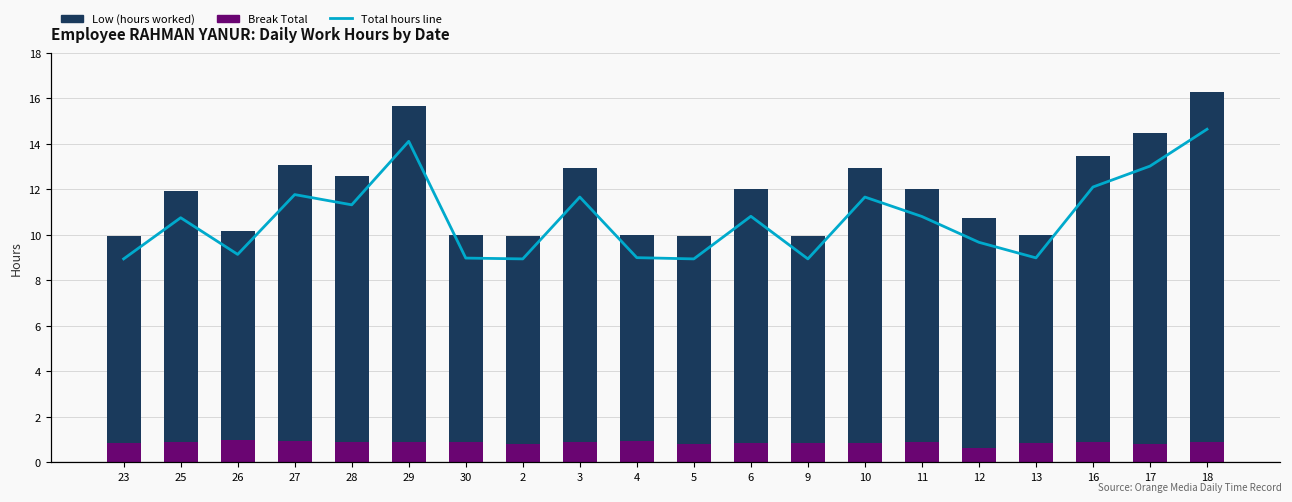

Reading right to left, what are all the values shown in this chart?

Break Total: 18=0.9	17=0.8	16=0.9	13=0.8	12=0.6	11=0.9	10=0.8	9=0.9	6=0.8	5=0.8	4=0.9	3=0.9	2=0.8	30=0.9	29=0.9	28=0.9	27=0.9	26=1.0	25=0.9	23=0.8
Low (hours worked): 18=15.4	17=13.6	16=12.5	13=9.2	12=10.1	11=11.1	10=12.1	9=9.1	6=11.2	5=9.1	4=9.1	3=12.1	2=9.1	30=9.1	29=14.8	28=11.7	27=12.1	26=9.2	25=11.1	23=9.1
Total hours line: 18=16.3	17=14.5	16=13.4	13=10.0	12=10.7	11=12.0	10=12.9	9=9.9	6=12.0	5=9.9	4=10.0	3=13.0	2=9.9	30=10.0	29=15.7	28=12.6	27=13.1	26=10.1	25=11.9	23=9.9